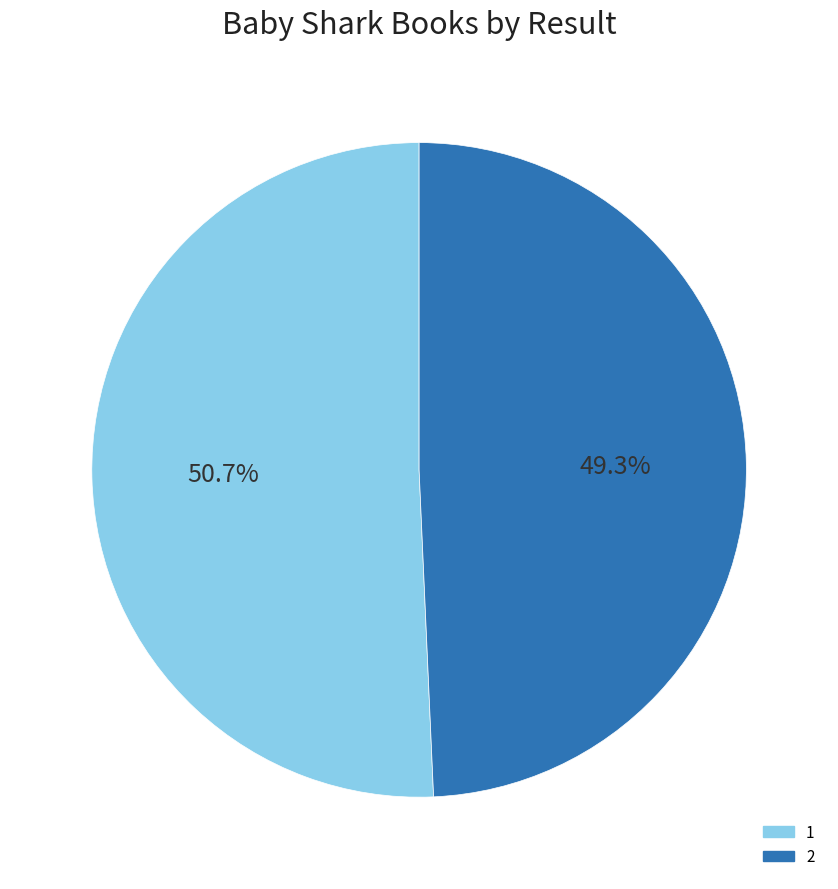

Approximately how many times larger is the value at 2 compared to 1?

1.0